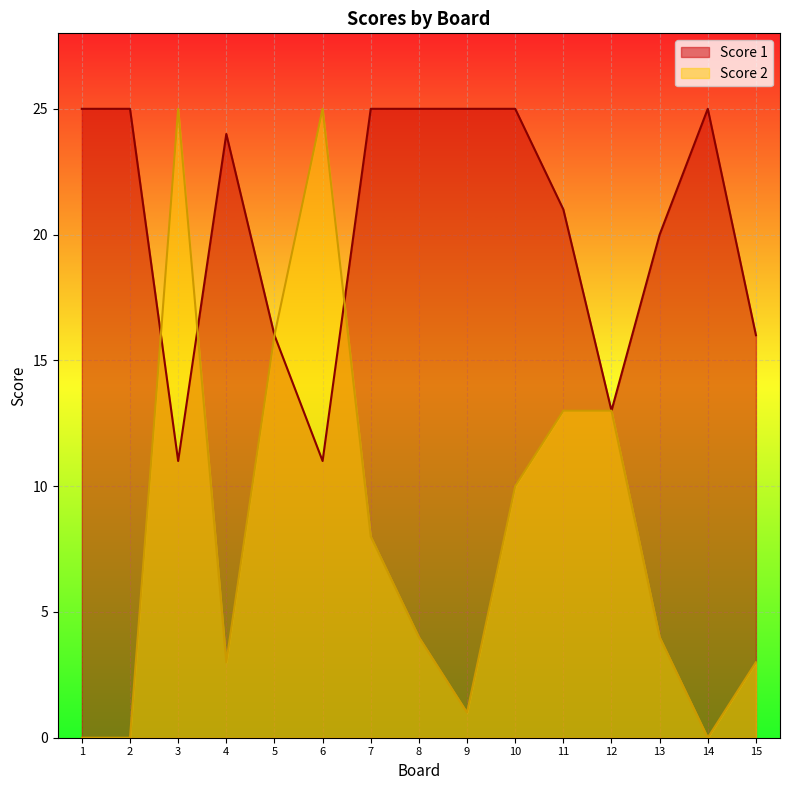

List the series in order of their overall mean, highest first.

Score 1, Score 2